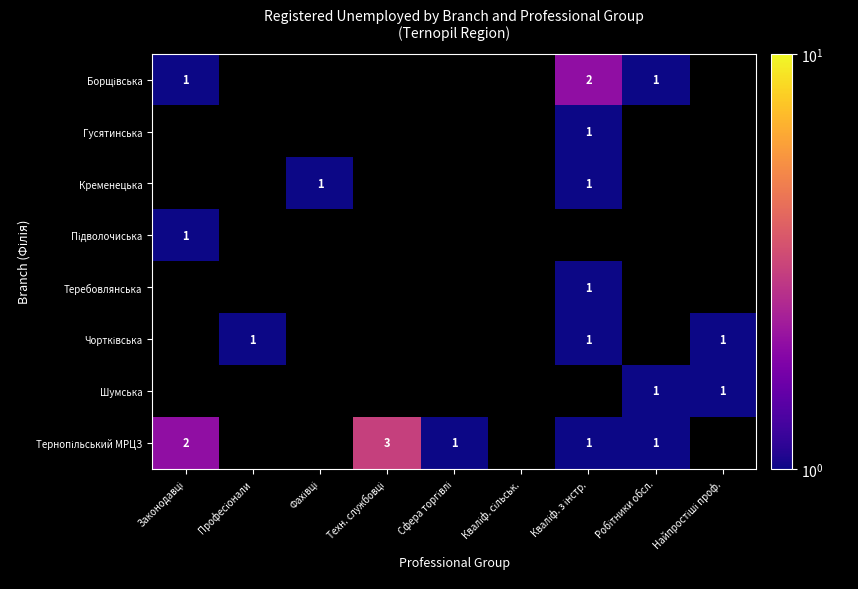

Count the Шумська values in the range 0 to 1.

9